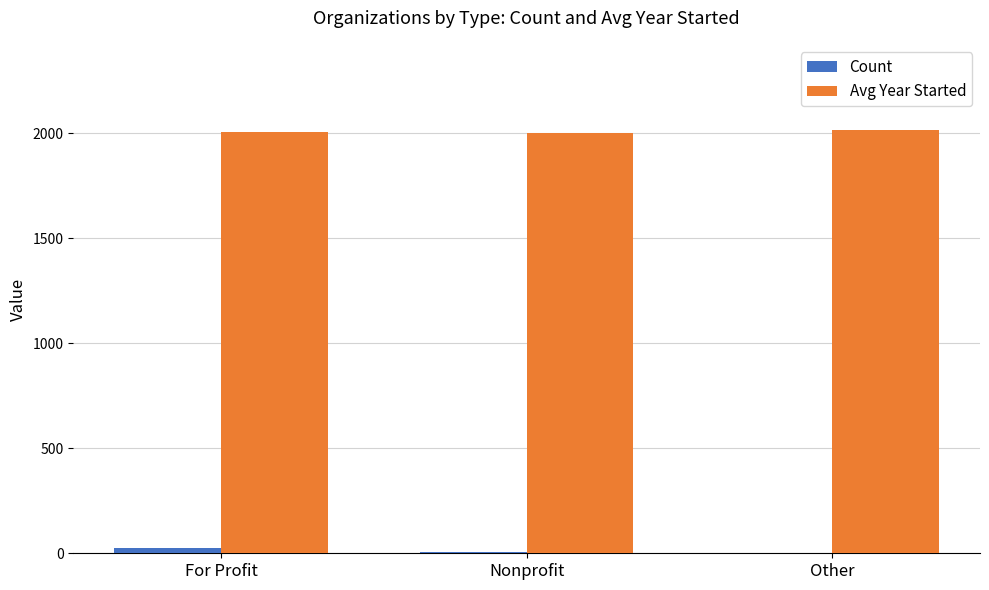

Is it true that Avg Year Started equals 2007 at For Profit?

True